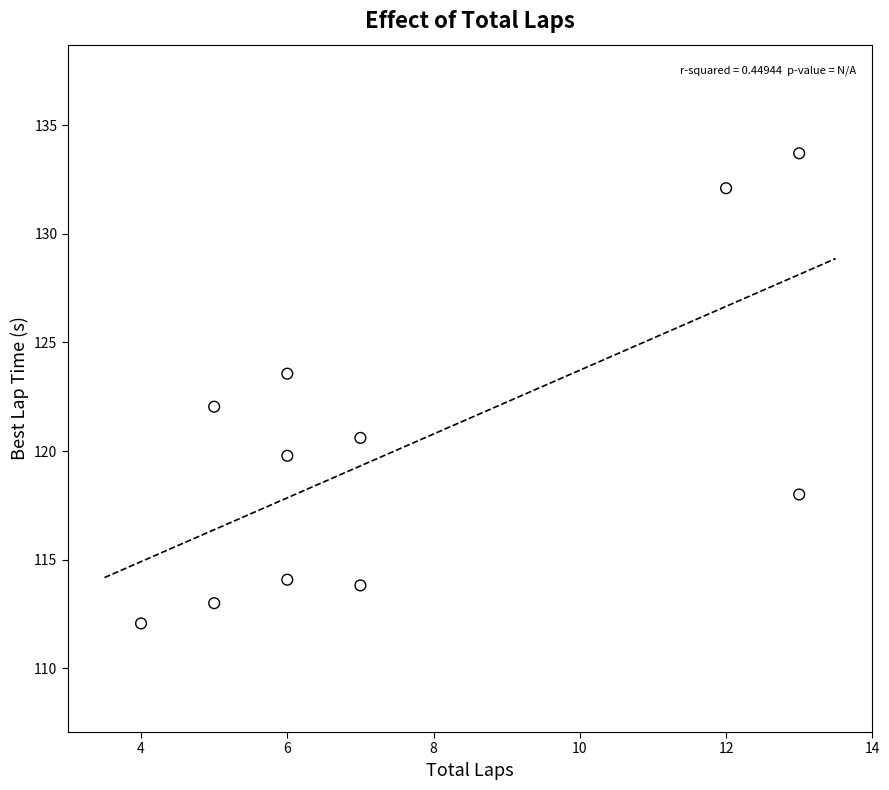

What is the range of X values (max minus min)?

9.0